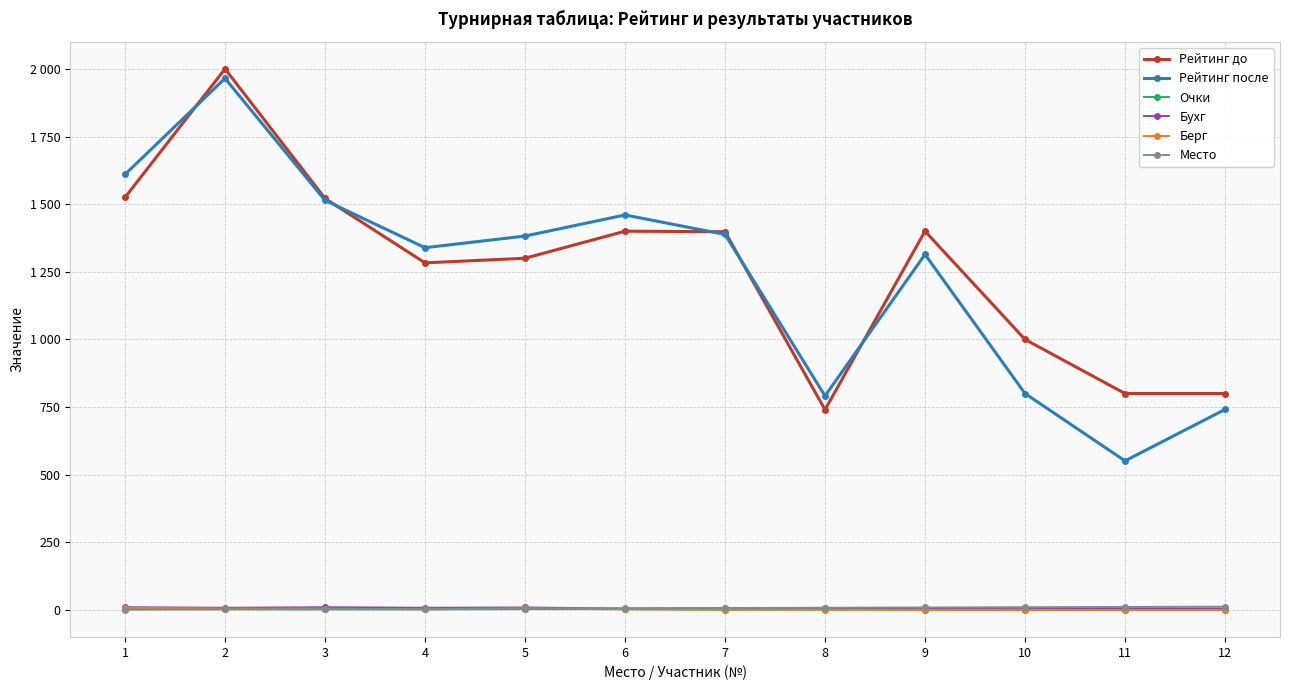

At which label does Рейтинг после reach its peak?

2